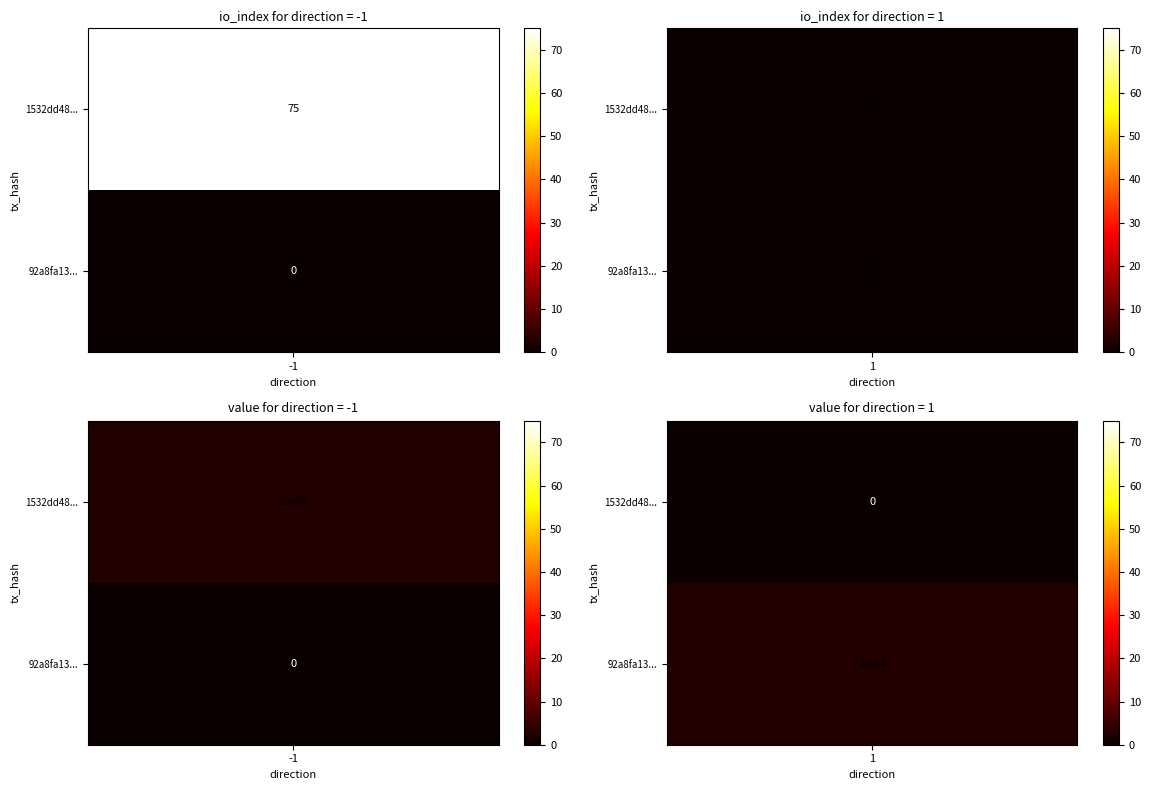

Is it true that 1532dd48eac23e96f0e7c6f92e57e369cbda170 equals -1 at direction?

True